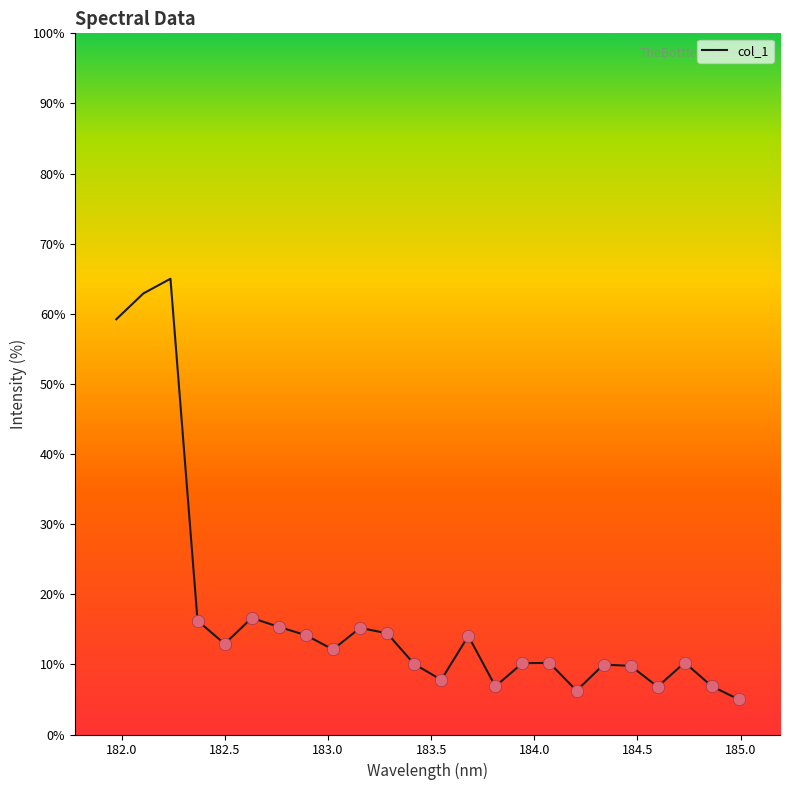

What is the difference between the maximum and minimum values?

60.0